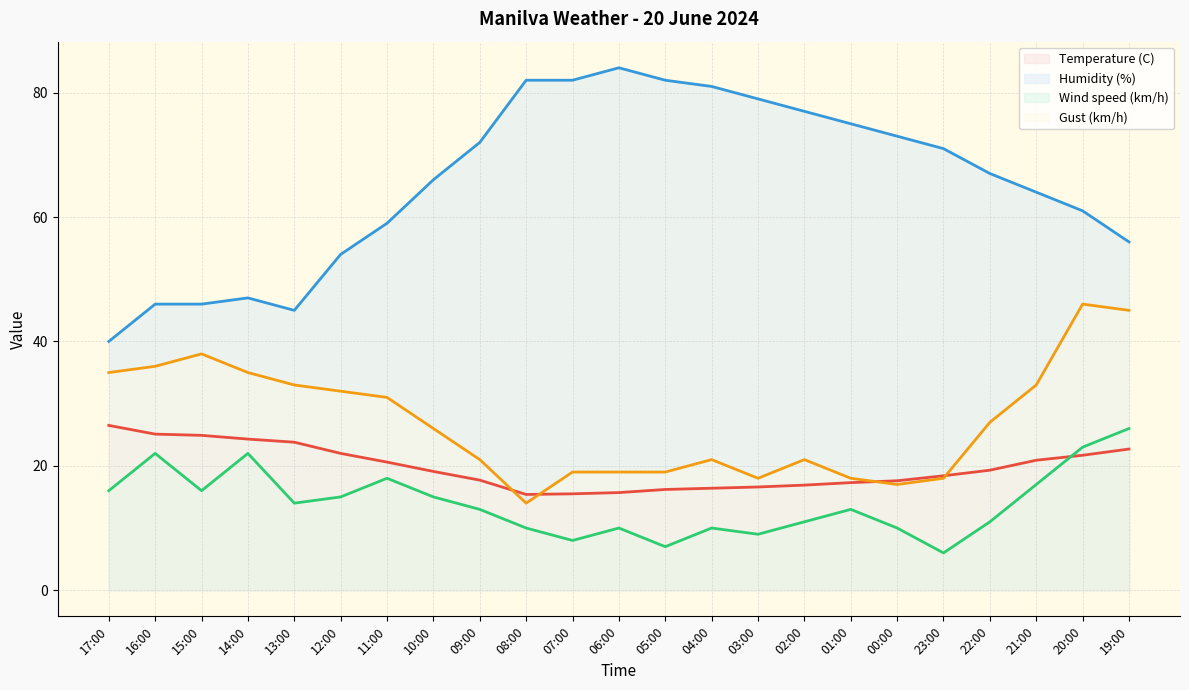

Reading left to right, transcribe all the data shown in this chart.

Temperature (C): 17:00=26.5	16:00=25.1	15:00=24.9	14:00=24.3	13:00=23.8	12:00=22.0	11:00=20.6	10:00=19.1	09:00=17.7	08:00=15.4	07:00=15.5	06:00=15.7	05:00=16.2	04:00=16.4	03:00=16.6	02:00=16.9	01:00=17.3	00:00=17.6	23:00=18.4	22:00=19.3	21:00=20.9	20:00=21.7	19:00=22.7
Humidity (%): 17:00=40.0	16:00=46.0	15:00=46.0	14:00=47.0	13:00=45.0	12:00=54.0	11:00=59.0	10:00=66.0	09:00=72.0	08:00=82.0	07:00=82.0	06:00=84.0	05:00=82.0	04:00=81.0	03:00=79.0	02:00=77.0	01:00=75.0	00:00=73.0	23:00=71.0	22:00=67.0	21:00=64.0	20:00=61.0	19:00=56.0
Wind speed (km/h): 17:00=16.0	16:00=22.0	15:00=16.0	14:00=22.0	13:00=14.0	12:00=15.0	11:00=18.0	10:00=15.0	09:00=13.0	08:00=10.0	07:00=8.0	06:00=10.0	05:00=7.0	04:00=10.0	03:00=9.0	02:00=11.0	01:00=13.0	00:00=10.0	23:00=6.0	22:00=11.0	21:00=17.0	20:00=23.0	19:00=26.0
Gust (km/h): 17:00=35.0	16:00=36.0	15:00=38.0	14:00=35.0	13:00=33.0	12:00=32.0	11:00=31.0	10:00=26.0	09:00=21.0	08:00=14.0	07:00=19.0	06:00=19.0	05:00=19.0	04:00=21.0	03:00=18.0	02:00=21.0	01:00=18.0	00:00=17.0	23:00=18.0	22:00=27.0	21:00=33.0	20:00=46.0	19:00=45.0